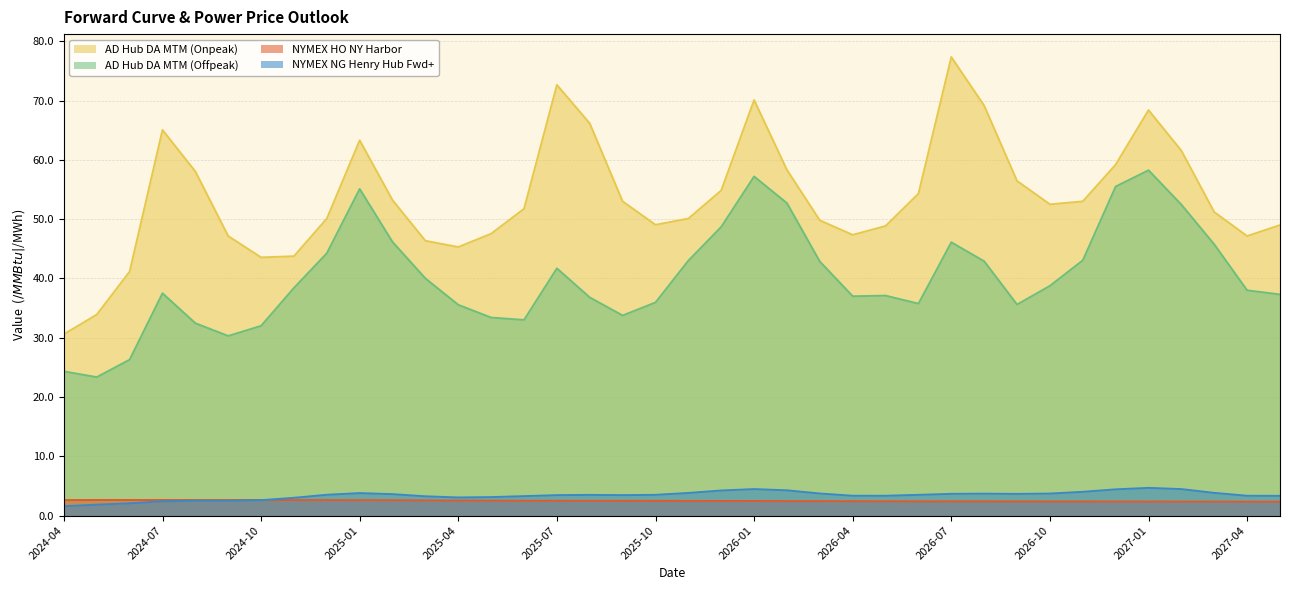

How many lines are shown in the chart?

4